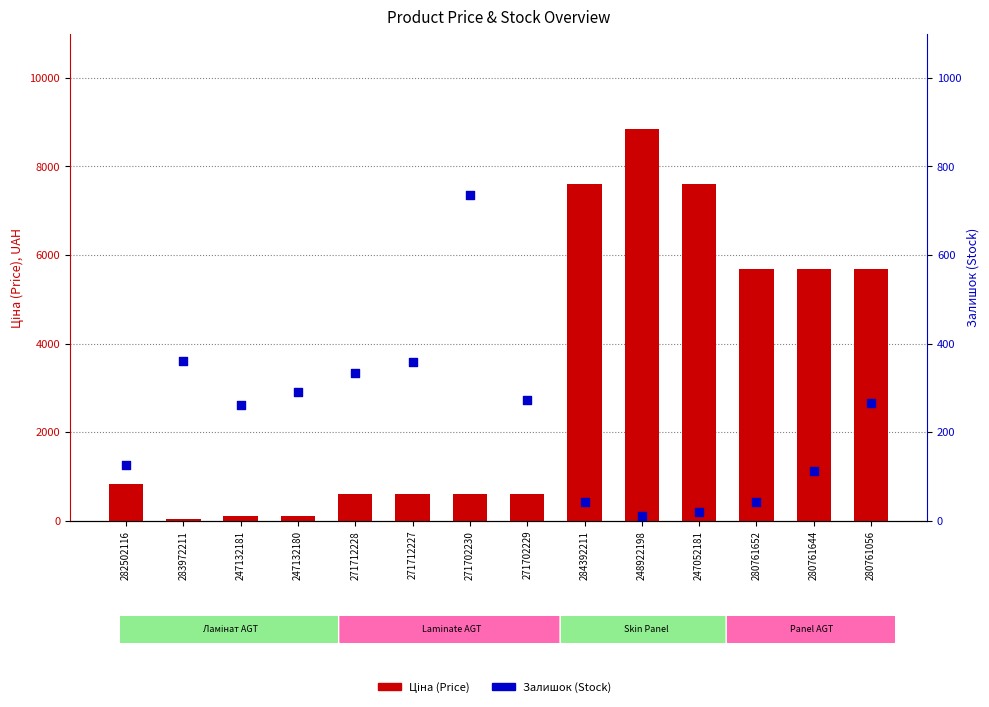

What are all the series names shown in the legend?

Ціна (Price), Залишок (Stock)